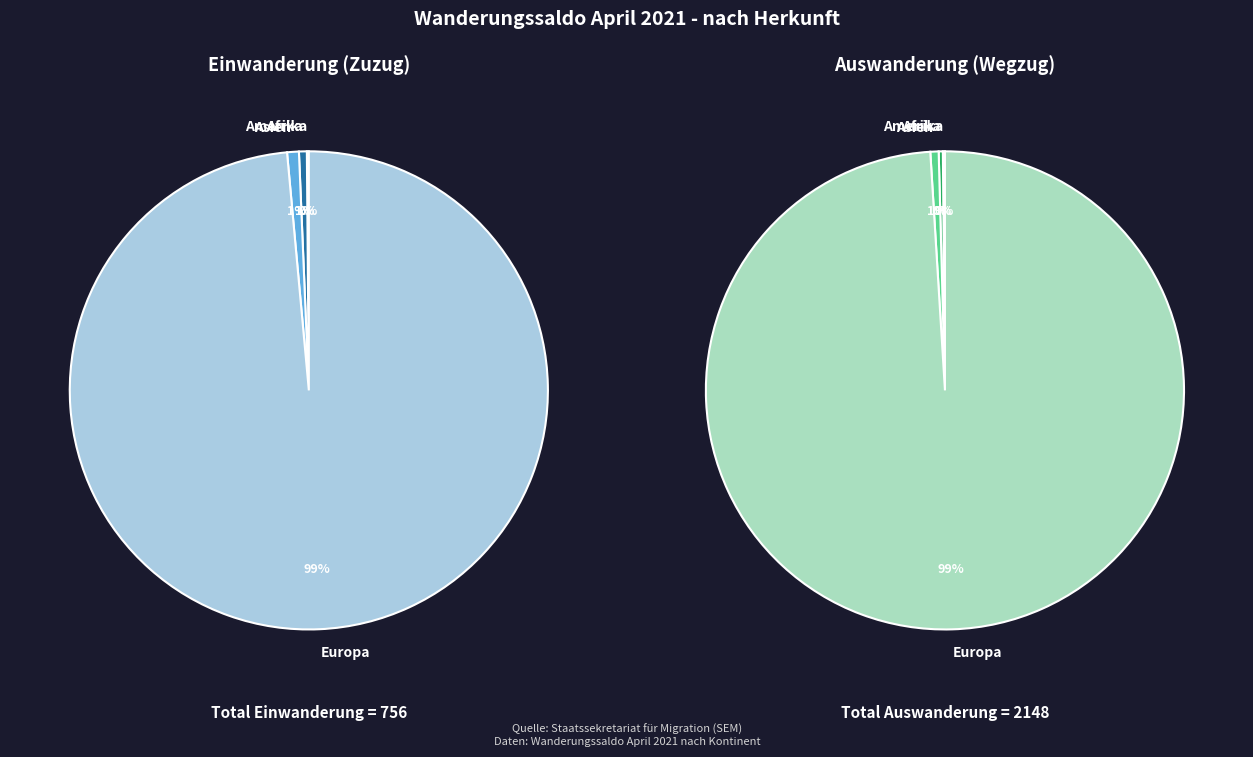

Rank the series by their maximum value, from lowest to highest.

Einwanderung (Total), Auswanderung (Total)